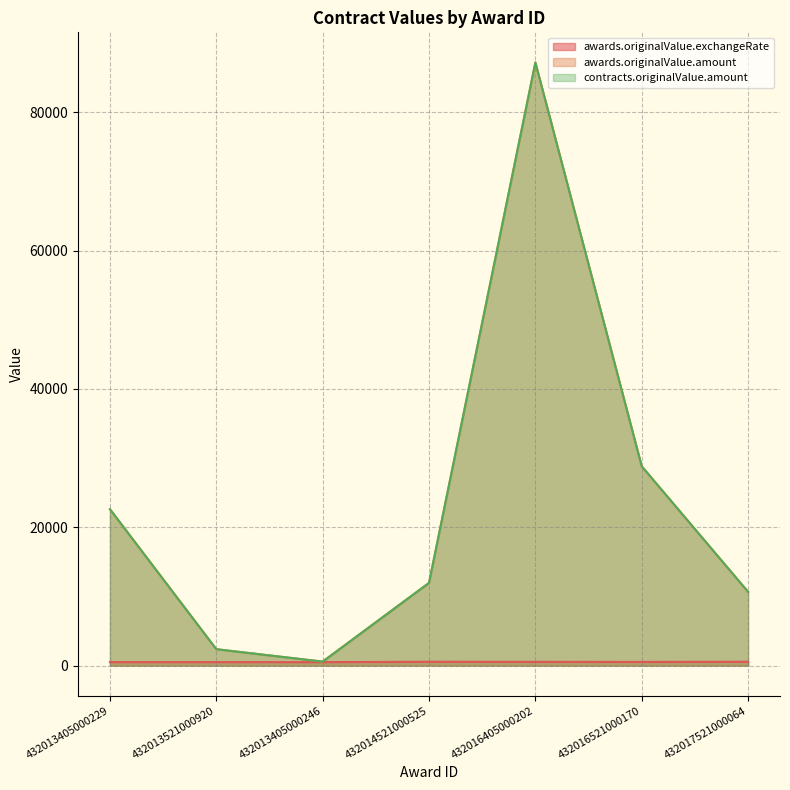

Which series has the largest range (max minus min)?

awards.originalValue.amount